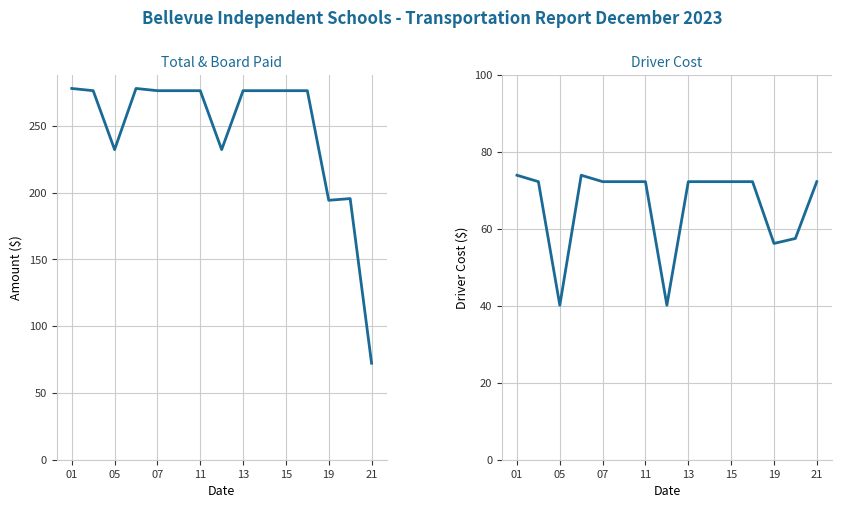

What are all the series names shown in the legend?

Total, Driver Cost